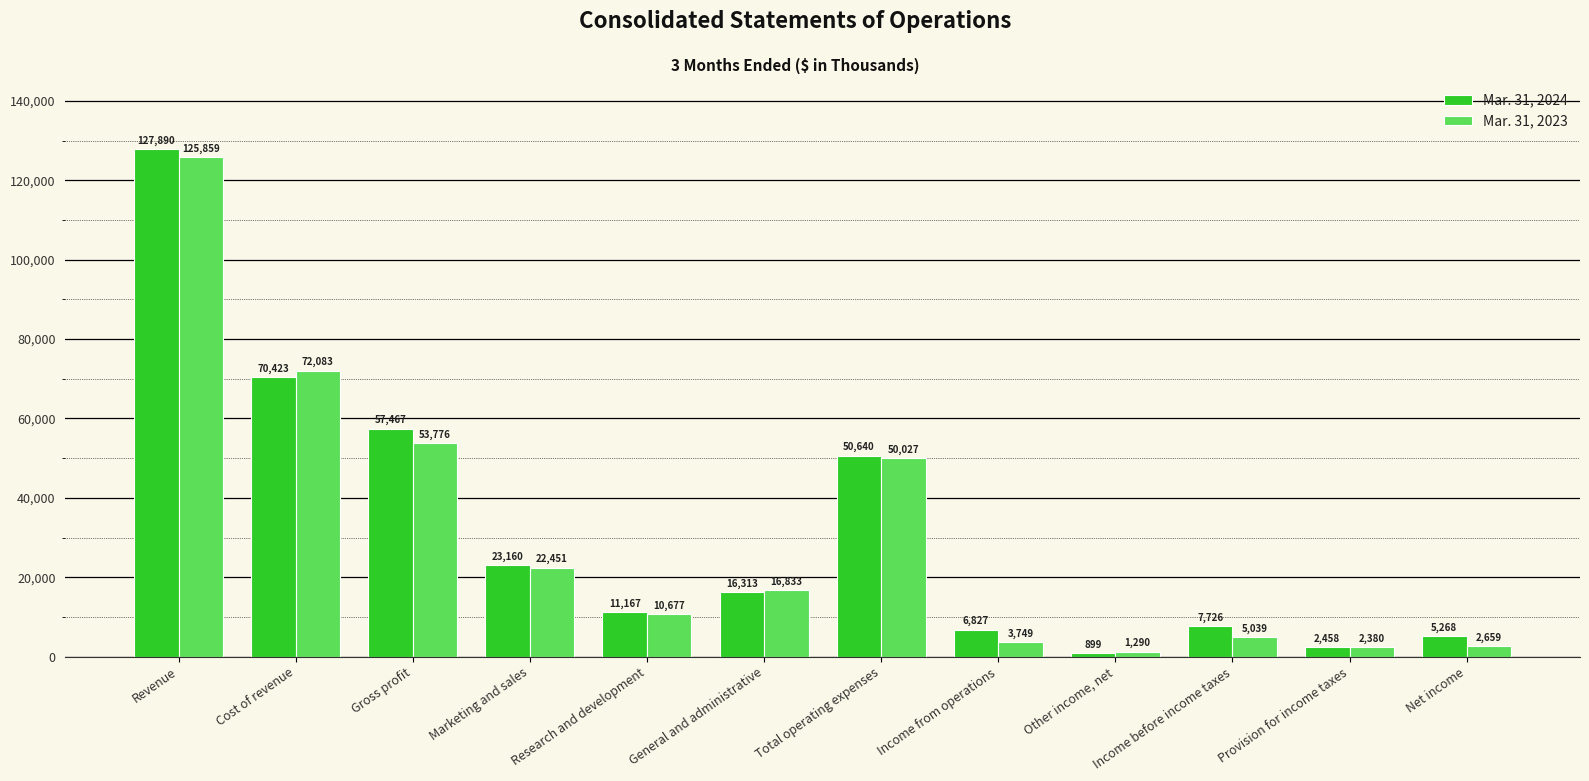

Is it true that Mar. 31, 2023 equals 125859 at Revenue?

True